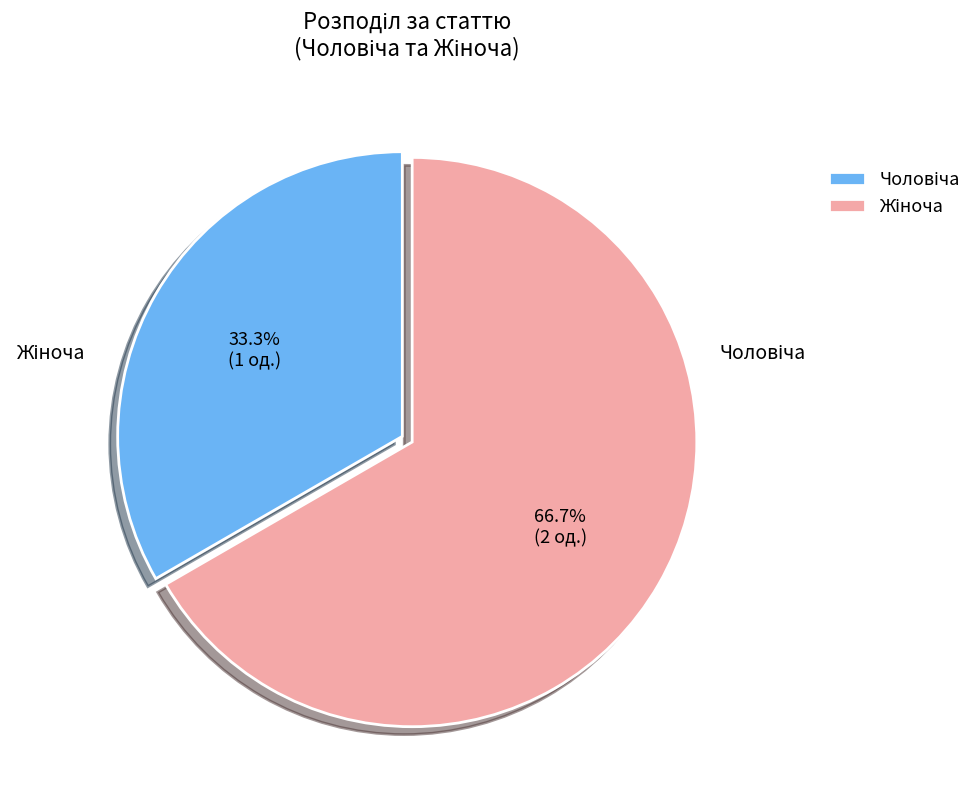

Is there a majority slice in this chart?

Yes